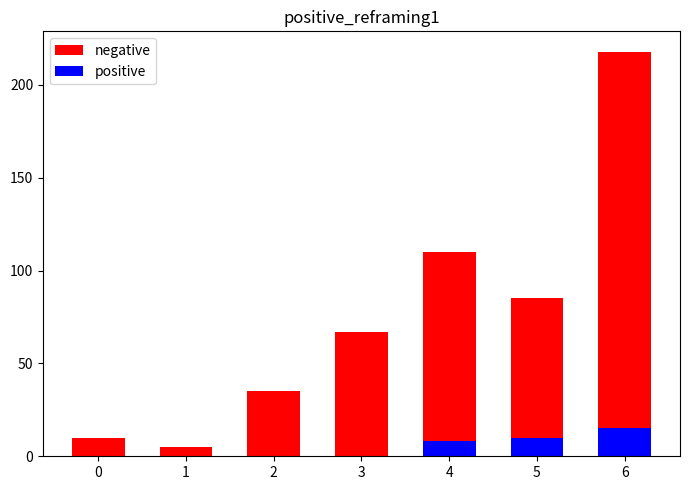

Is the value of positive at 5 greater than the value of negative at 1?

Yes